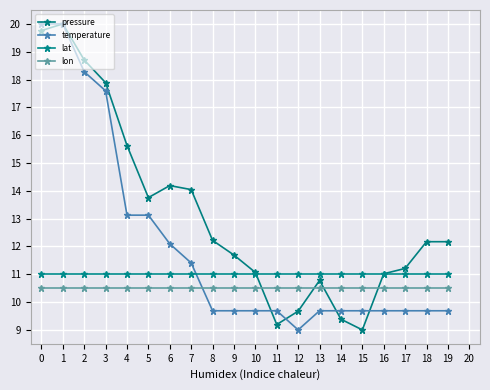

What is the sum of the lon values at 13 and 2?

21.0